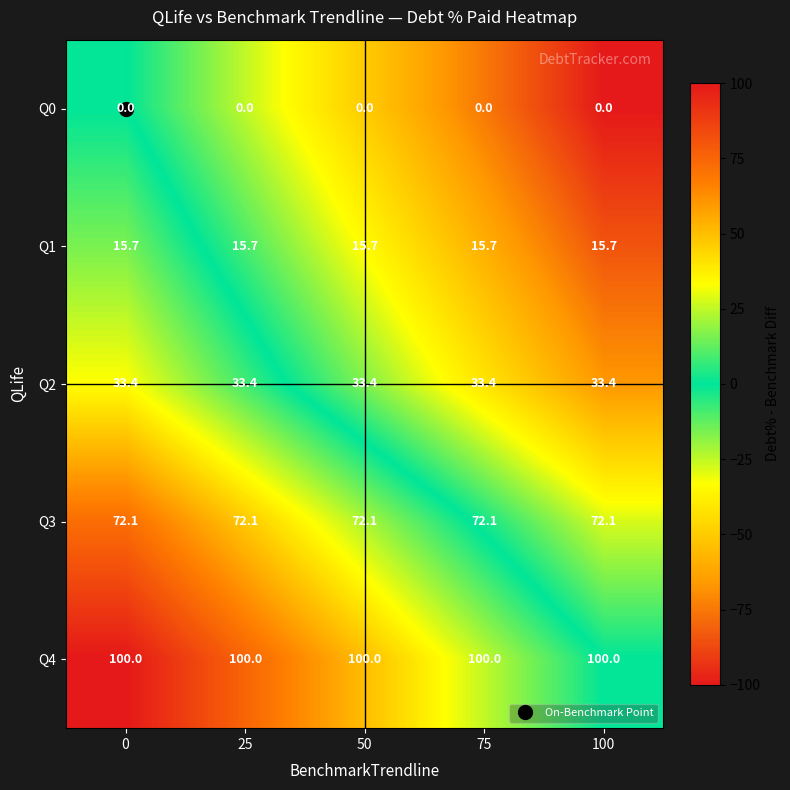

Count the number of data series in this chart.

5